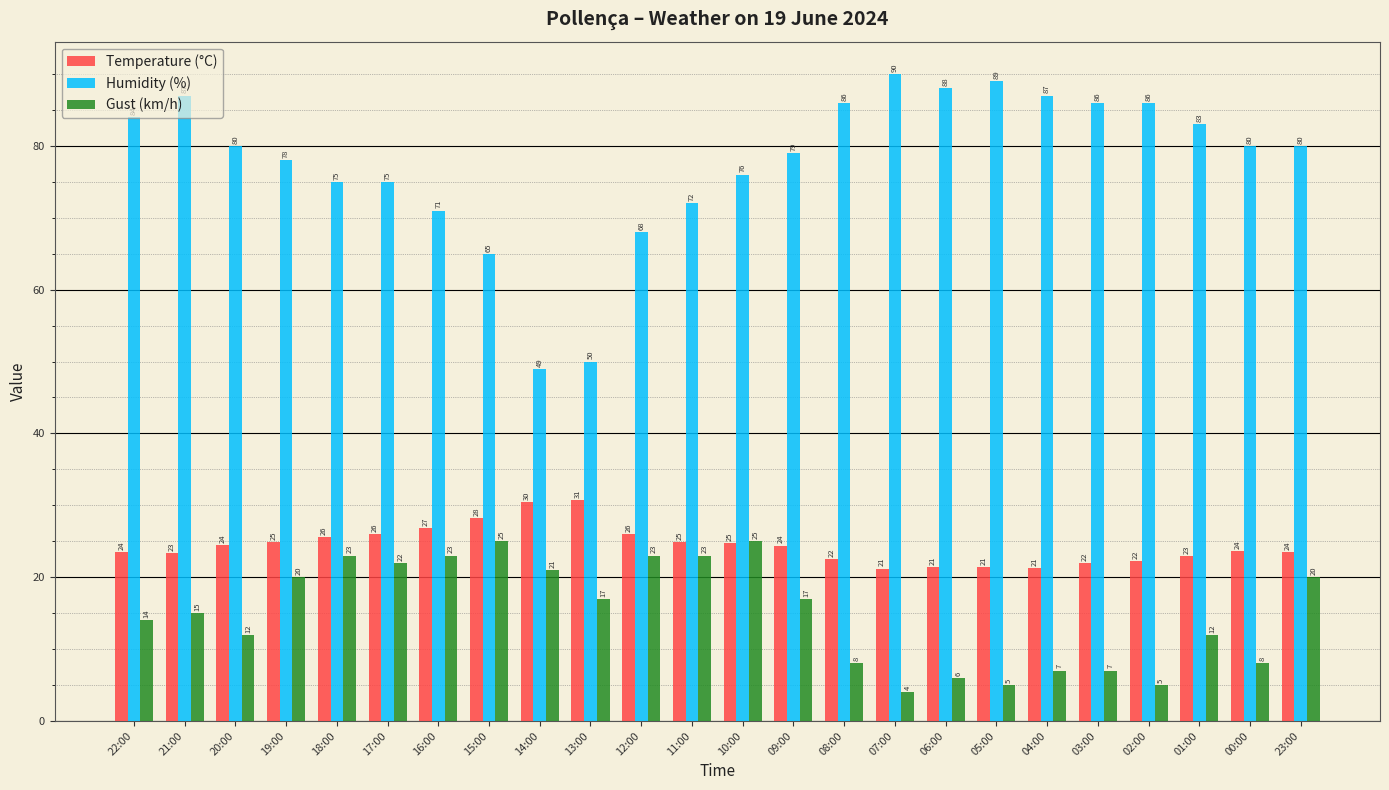

How many bars are there in each group?

3